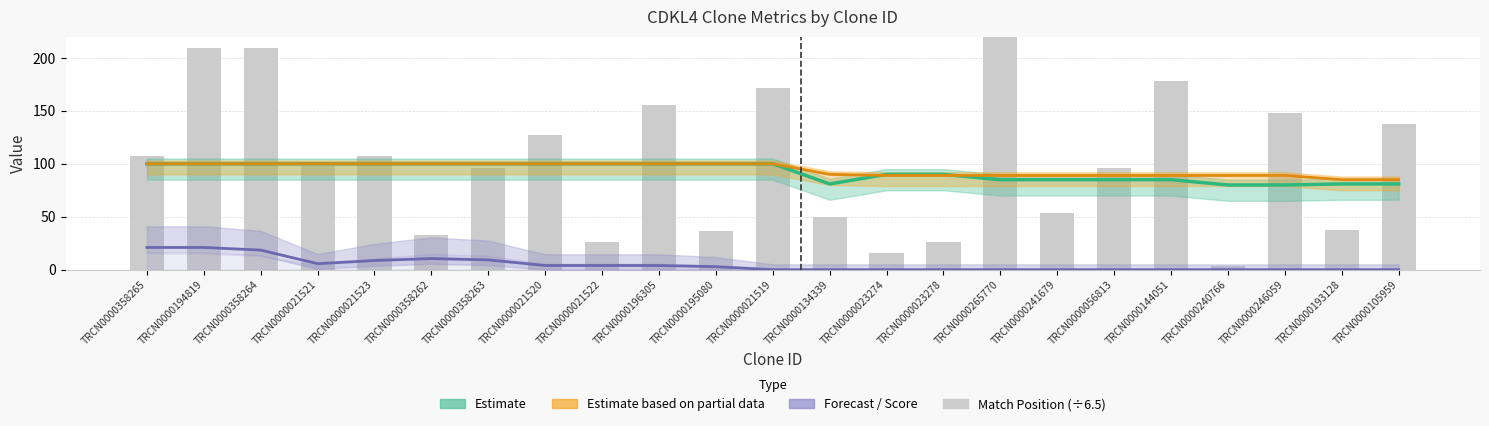

The Match % (Estimate) series shows 138.1 at TRCN0000021520. True or false?

False